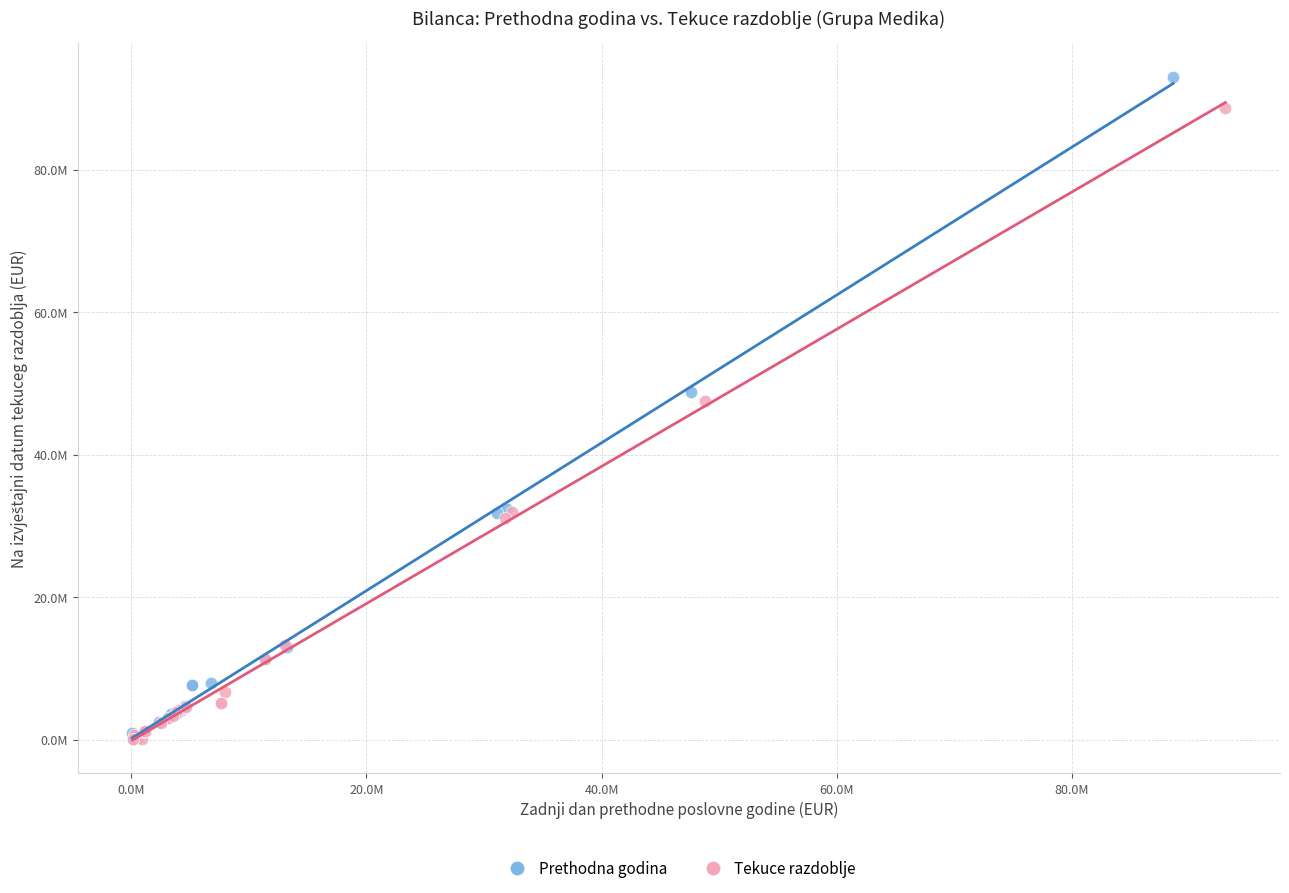

What are all the series names shown in the legend?

Prethodna godina, Tekuce razdoblje